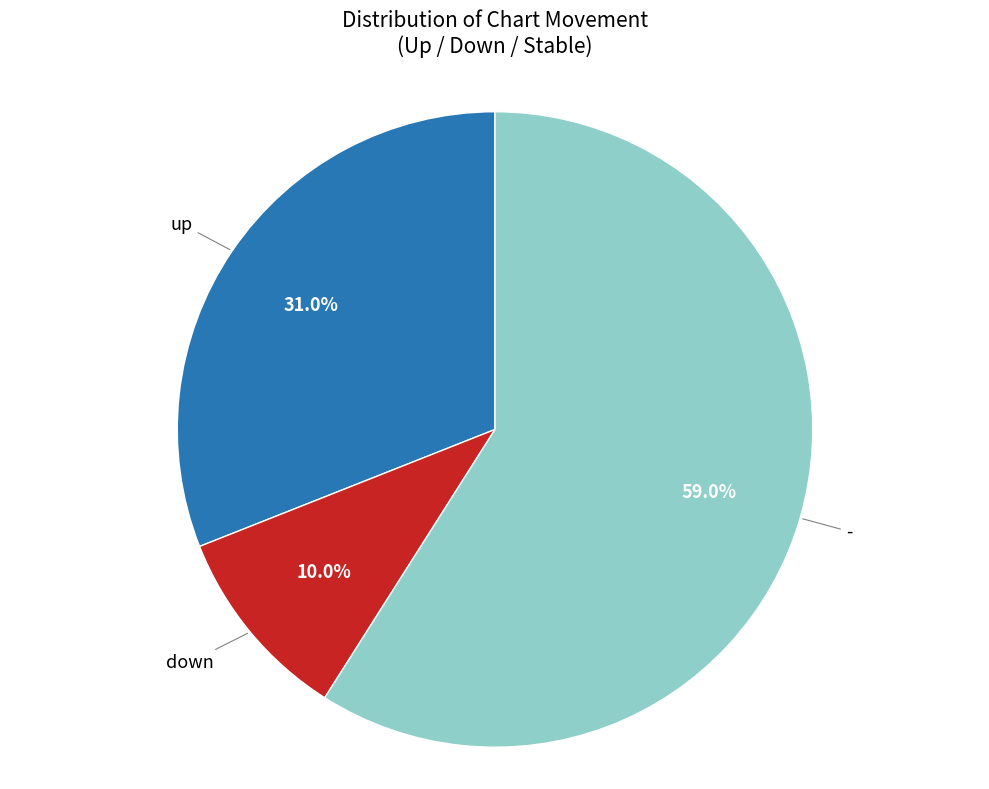

Is there any slice that represents more than half of the pie?

Yes